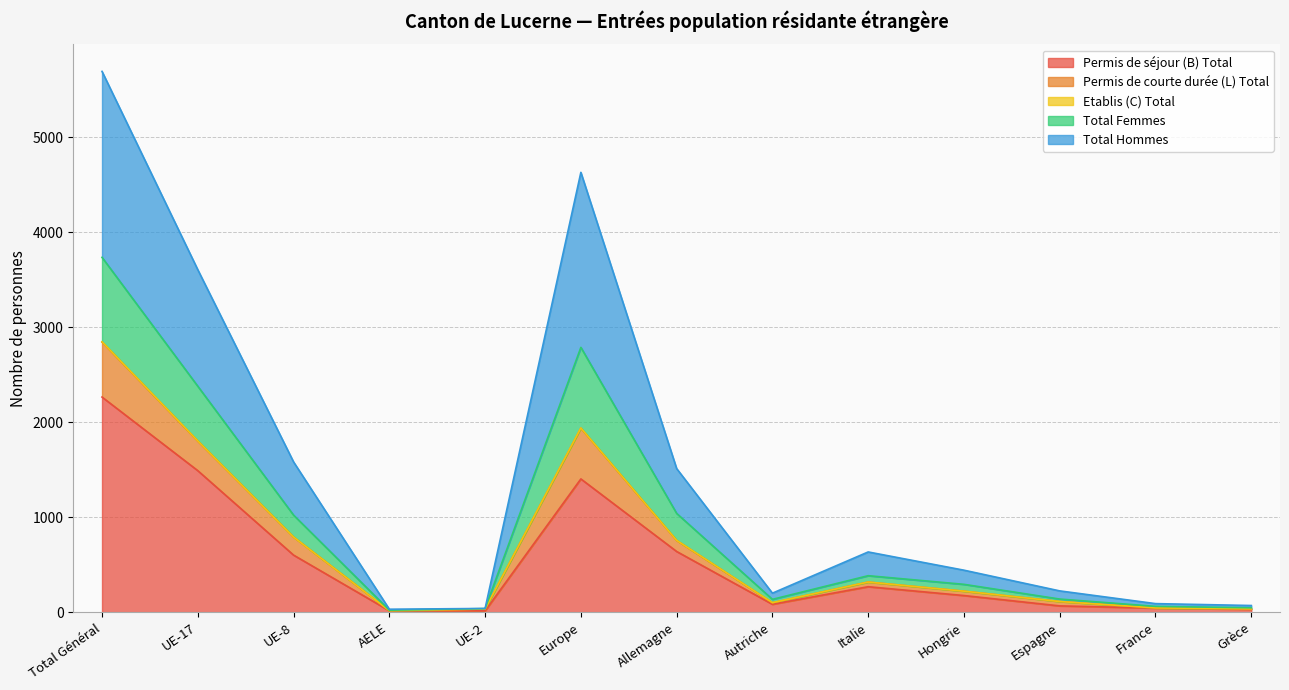

What is the minimum value for Total Hommes?

16